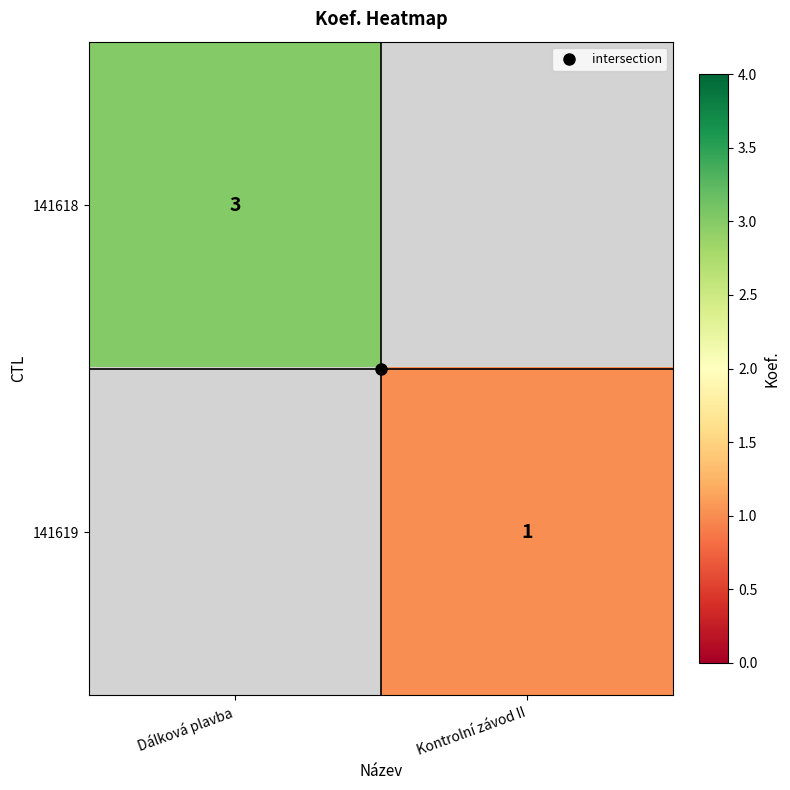

Which category has the lowest value in the 141618 series?

Dálková plavba